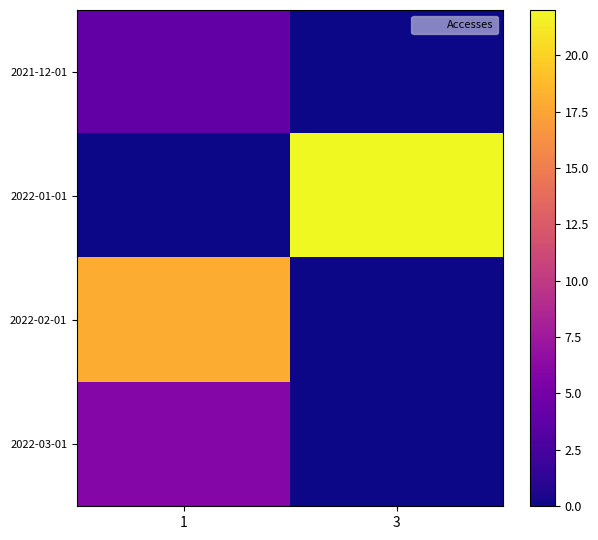

Reading left to right, transcribe all the data shown in this chart.

2021-12-01: 1=4	3=0
2022-01-01: 1=0	3=22
2022-02-01: 1=18	3=0
2022-03-01: 1=6	3=0